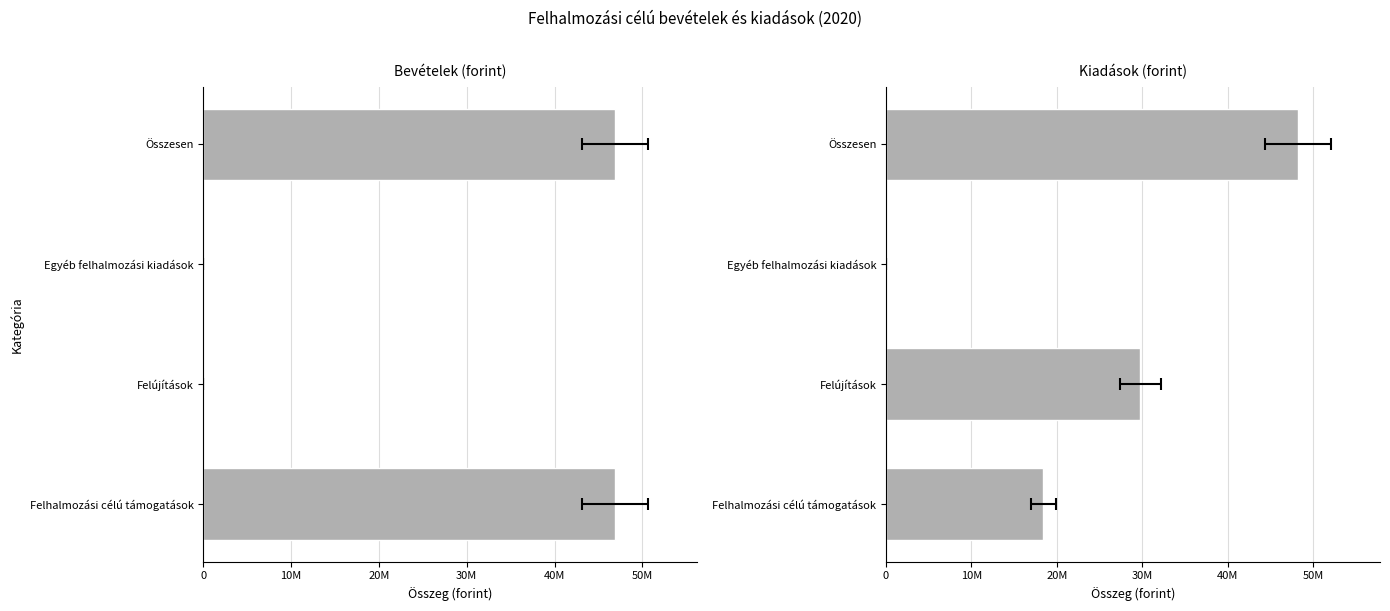

Reading left to right, transcribe all the data shown in this chart.

Bevételek (forint): 46868303	0	0	46868303
Kiadások (forint): 18393367	29783519	0	48176886